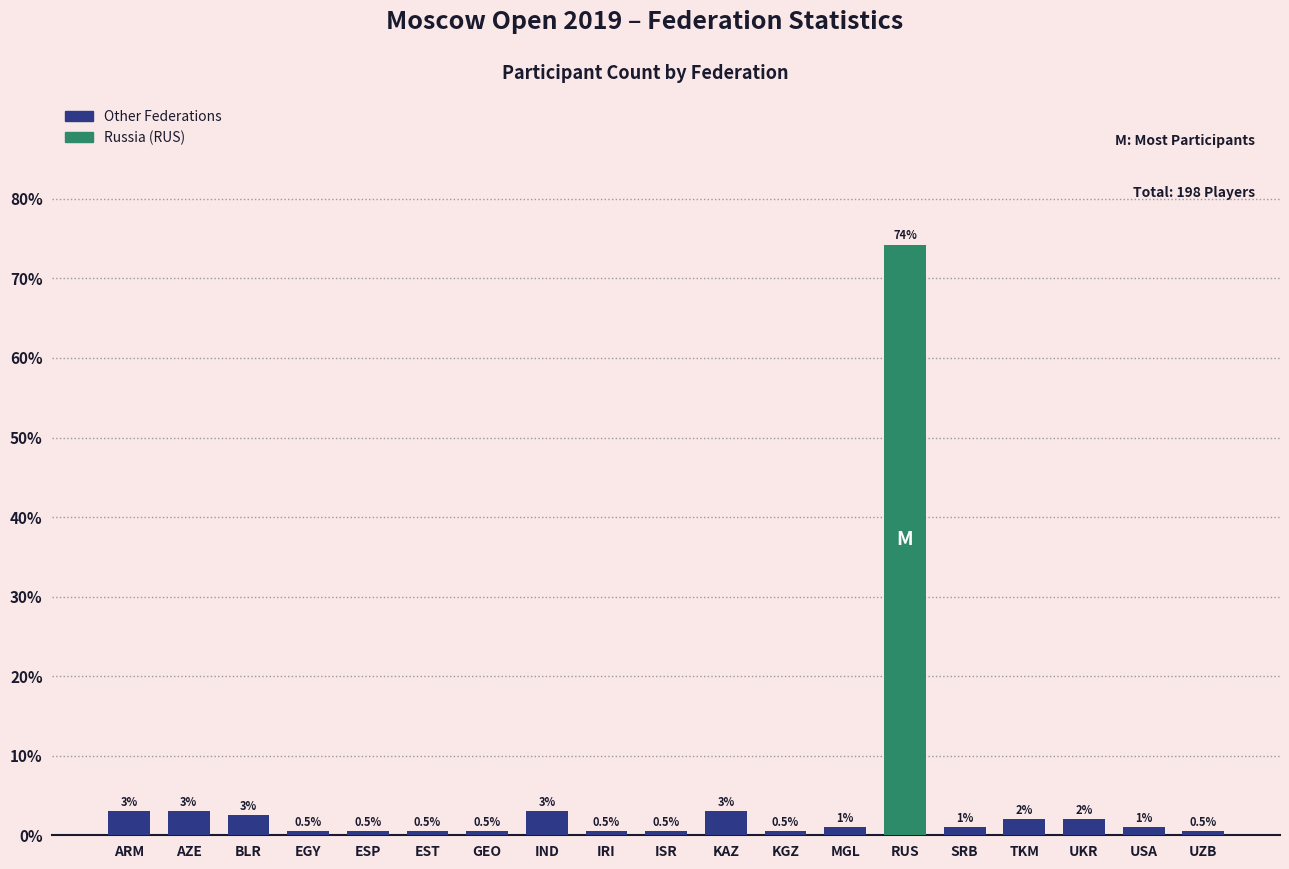

What position from the right is EGY?

16